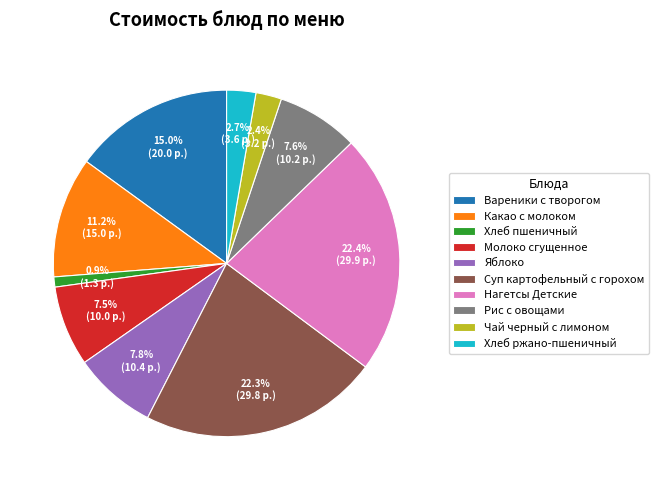

Is it true that Яблоко is 18% of the pie?

False